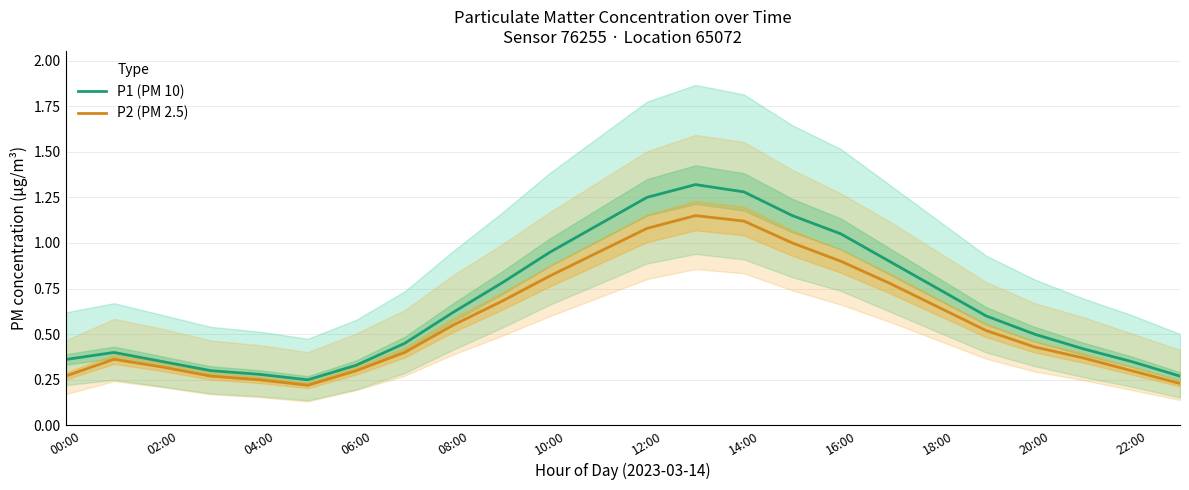

The value of P1 (PM 10) at 18:00 is 1.3. True or false?

False